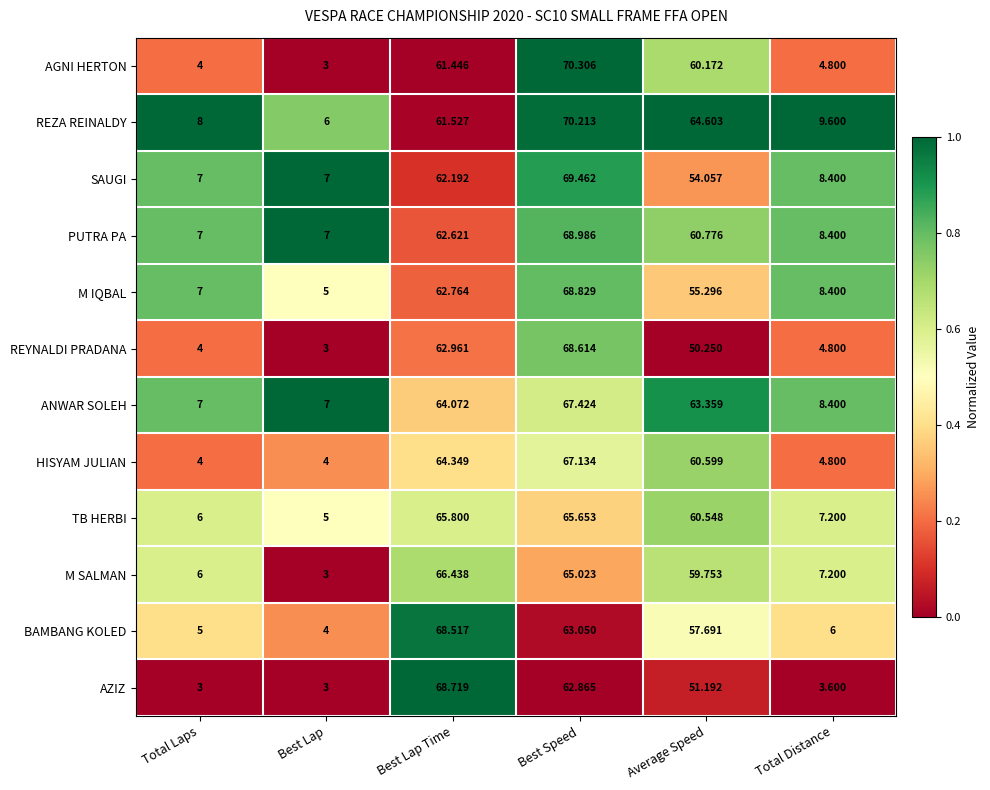

Which label corresponds to the largest value in the chart?

Best Speed